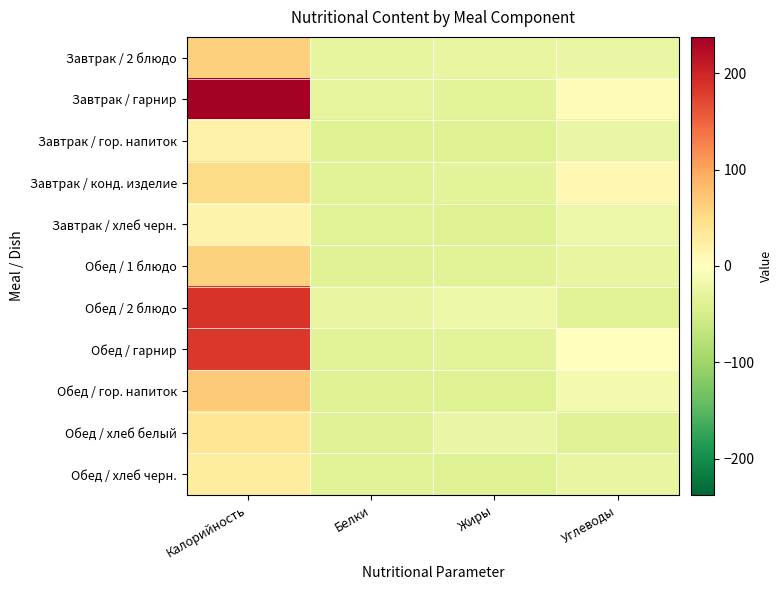

Reading left to right, extract all data points from this chart.

Завтрак / 2 блюдо: Калорийность=63.2	Белки=-28.5	Жиры=-27.4	Углеводы=-25.5
Завтрак / гарнир: Калорийность=237.8	Белки=-30.7	Жиры=-33.5	Углеводы=4.5
Завтрак / гор. напиток: Калорийность=20.2	Белки=-39.5	Жиры=-39.6	Углеводы=-24.7
Завтрак / конд. изделие: Калорийность=50.6	Белки=-36.0	Жиры=-34.9	Углеводы=9.6
Завтрак / хлеб черн.: Калорийность=17.3	Белки=-36.2	Жиры=-39.2	Углеводы=-21.6
Обед / 1 блюдо: Калорийность=60.0	Белки=-37.9	Жиры=-35.4	Углеводы=-26.1
Обед / 2 блюдо: Калорийность=186.8	Белки=-26.4	Жиры=-21.6	Углеводы=-37.1
Обед / гарнир: Калорийность=183.5	Белки=-35.9	Жиры=-34.2	Углеводы=-1.3
Обед / гор. напиток: Калорийность=67.8	Белки=-39.6	Жиры=-39.6	Углеводы=-13.3
Обед / хлеб белый: Калорийность=38.9	Белки=-37.4	Жиры=-24.3	Углеводы=-38.8
Обед / хлеб черн.: Калорийность=28.7	Белки=-37.1	Жиры=-39.3	Углеводы=-26.1